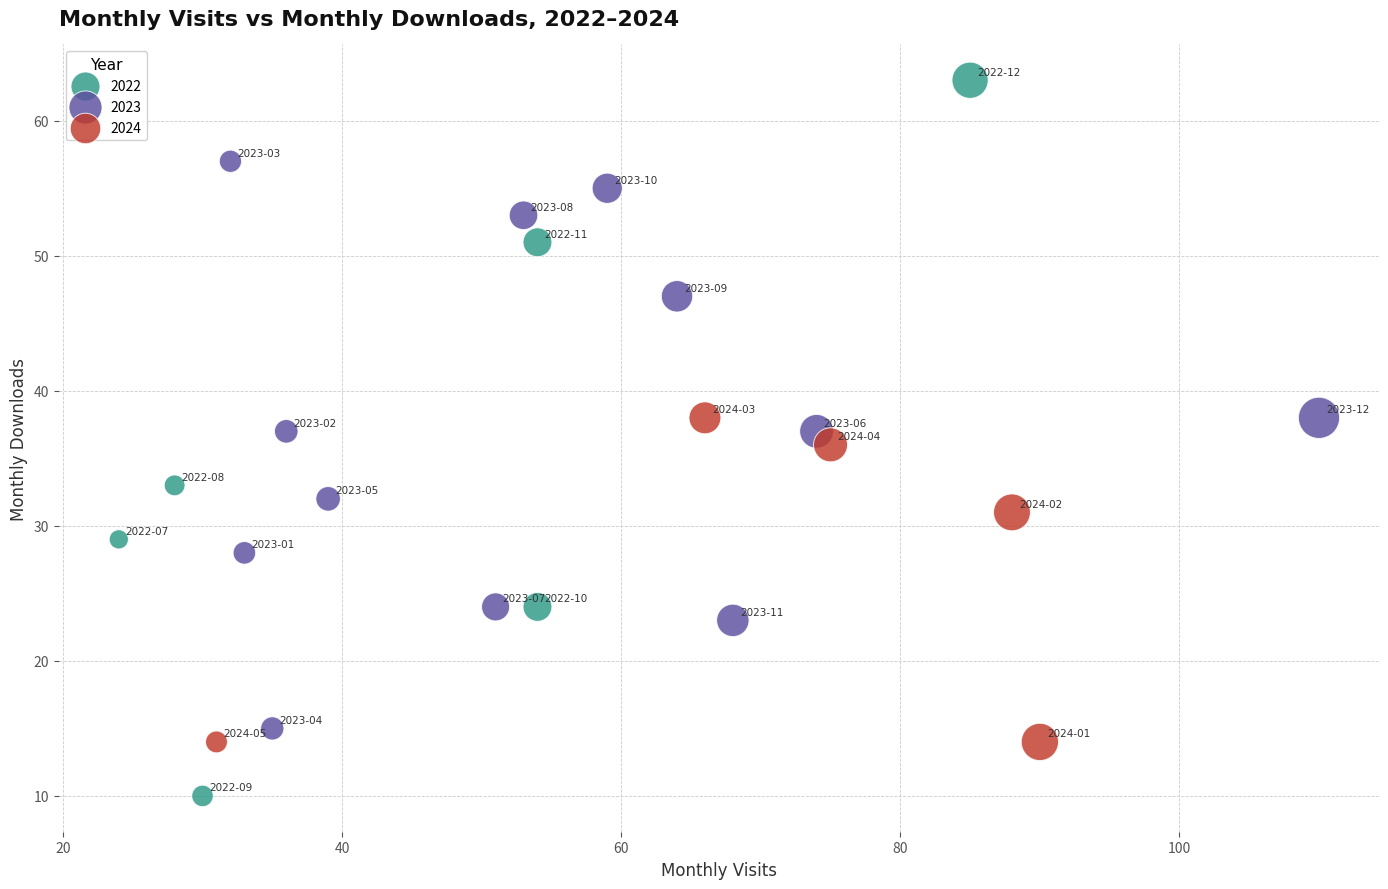

Which series reaches the maximum Y coordinate?

2022